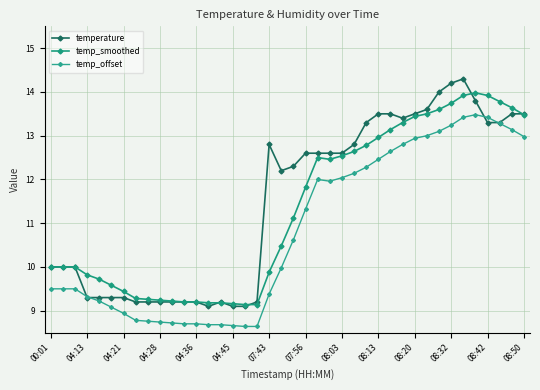

What is the value of the temp_smoothed point at the 11th from the left?

9.2